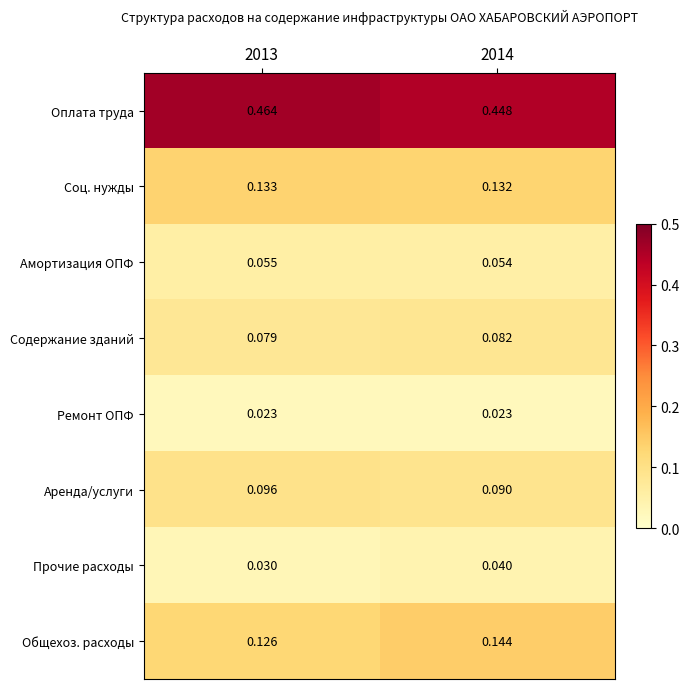

Rank the series at 2014 from lowest to highest value.

Ремонт ОПФ, Прочие расходы, Амортизация ОПФ, Содержание зданий, Аренда/услуги, Соц. нужды, Общехоз. расходы, Оплата труда